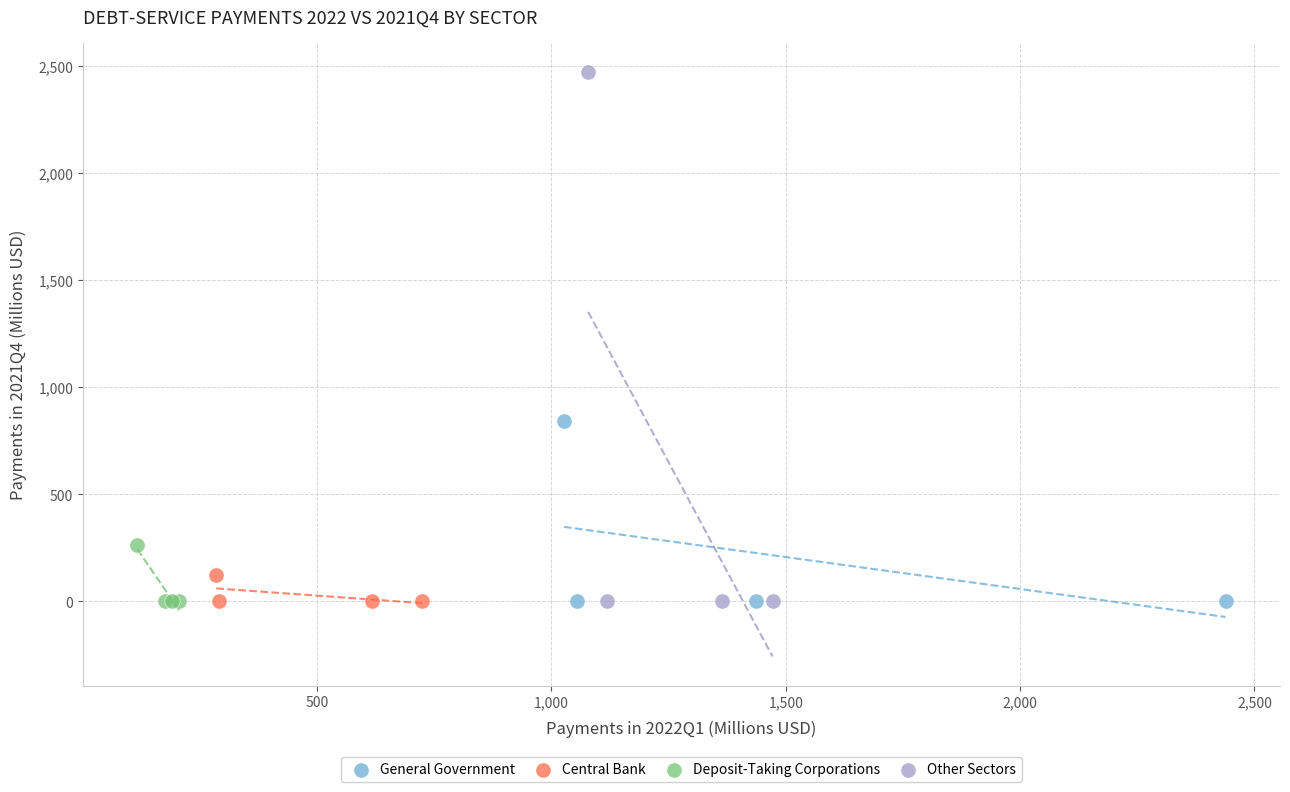

Which series has the widest spread of Y values?

Other Sectors